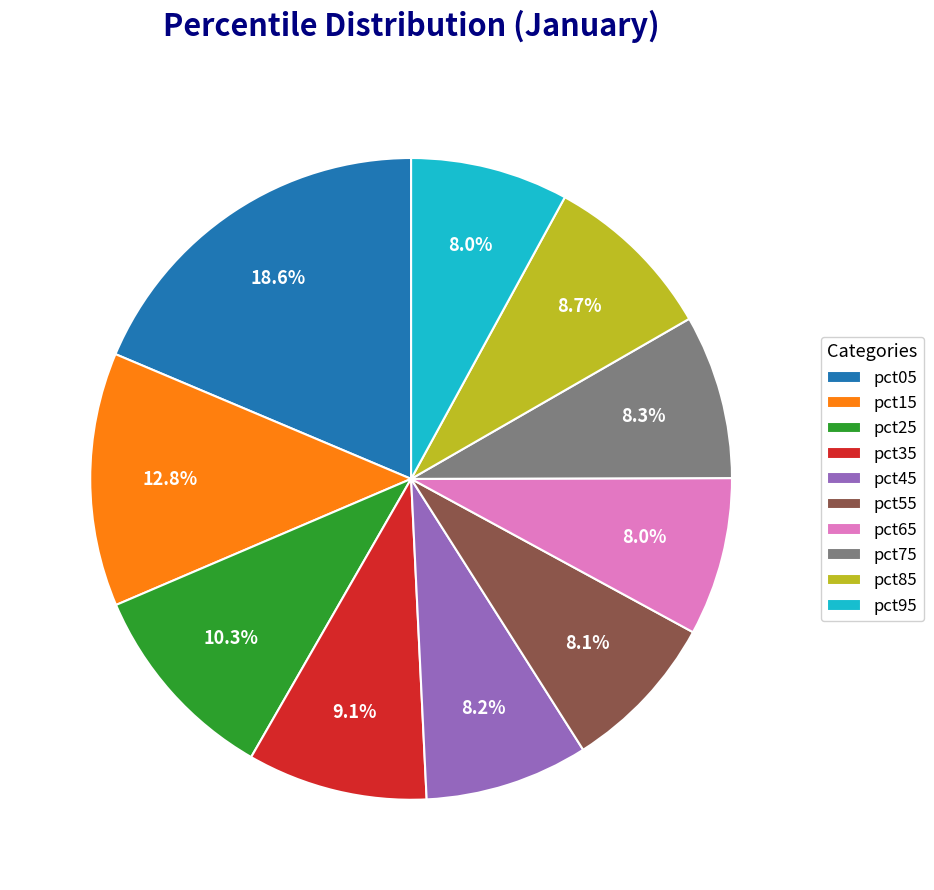

True or false: pct85 accounts for 9% of the total.

True